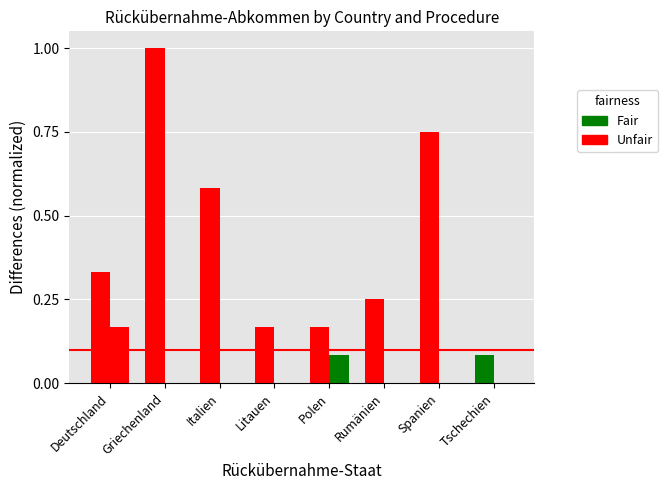

Are the bars grouped side by side (vs. stacked)?

Yes